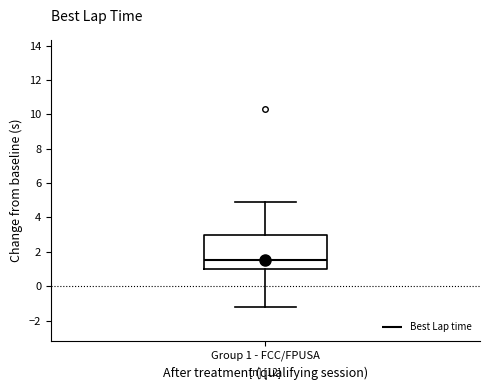

Read this box plot against the y-axis: the position of the median line, the range covered by the box, and the ends of both whiskers. The values are not printed on the chart, so give them approximately, as read against the axis.

median 1.6, box 1.0 to 3.0, whiskers -1.2 to 5.0